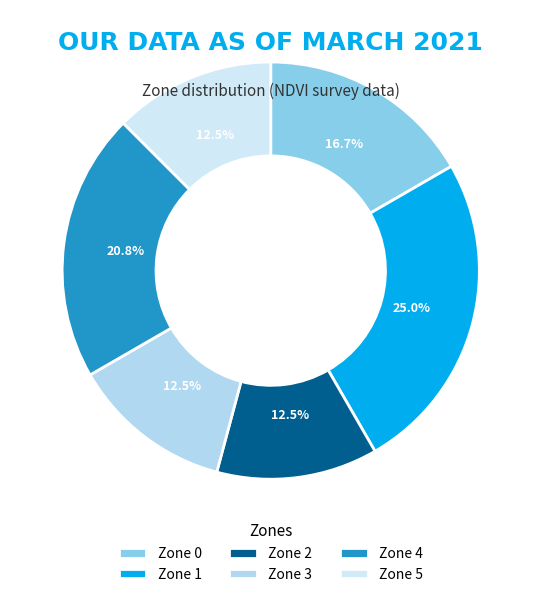

How many segments does this pie chart have?

6